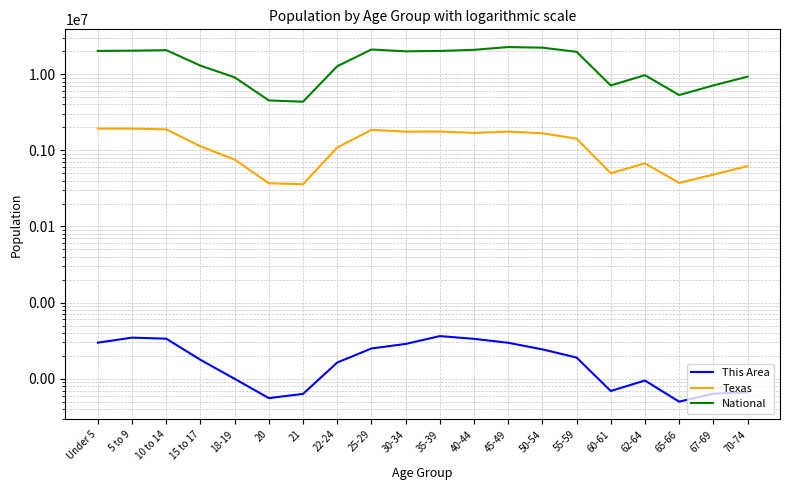

What is the sum of all National values?

290190983